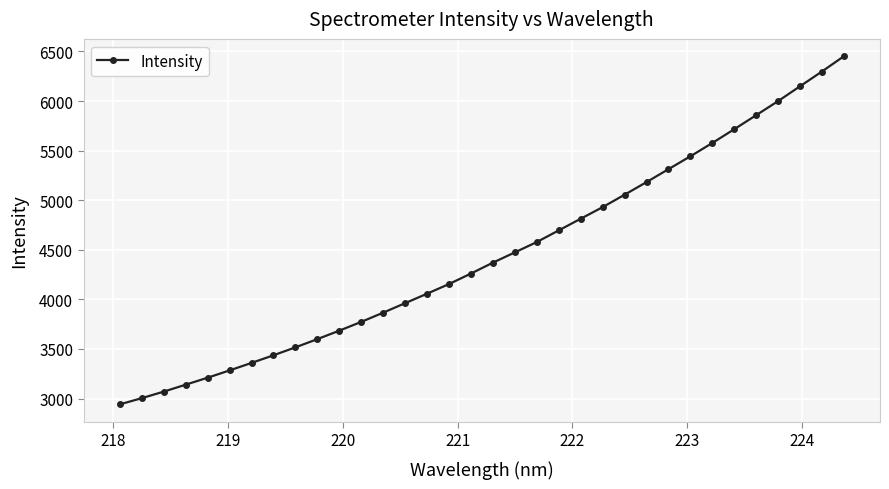

What is the smallest value displayed?

2941.0